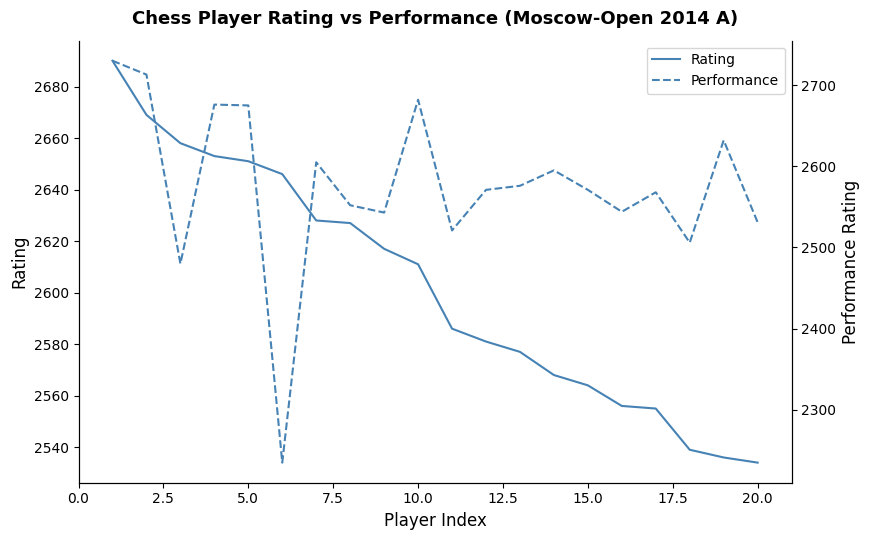

At how many categories does at least one series exceed 2723?

1